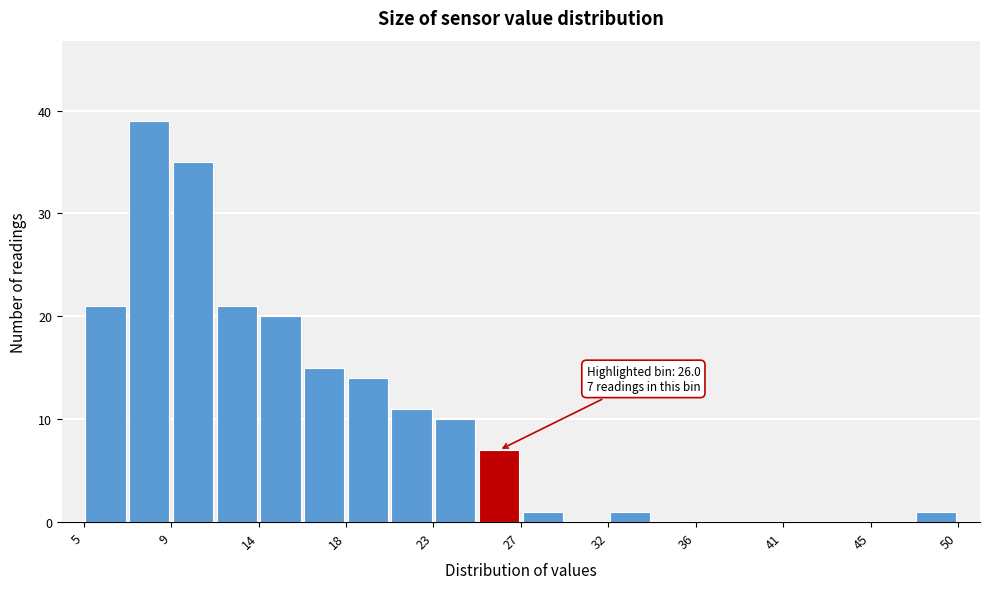

Which range on the x-axis has the tallest bar?

7.0 to 9.0